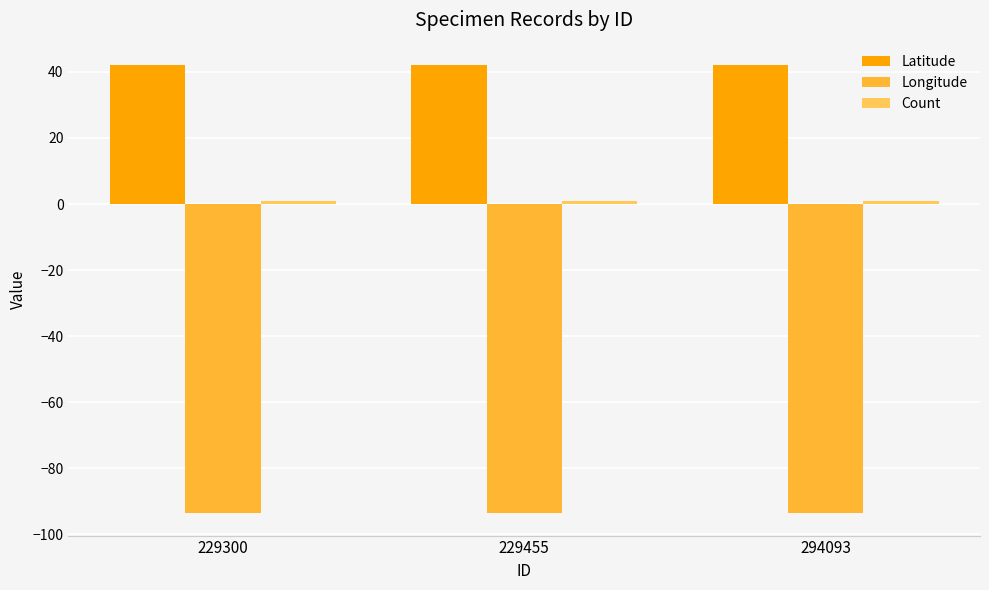

How many bars are there in total?

9